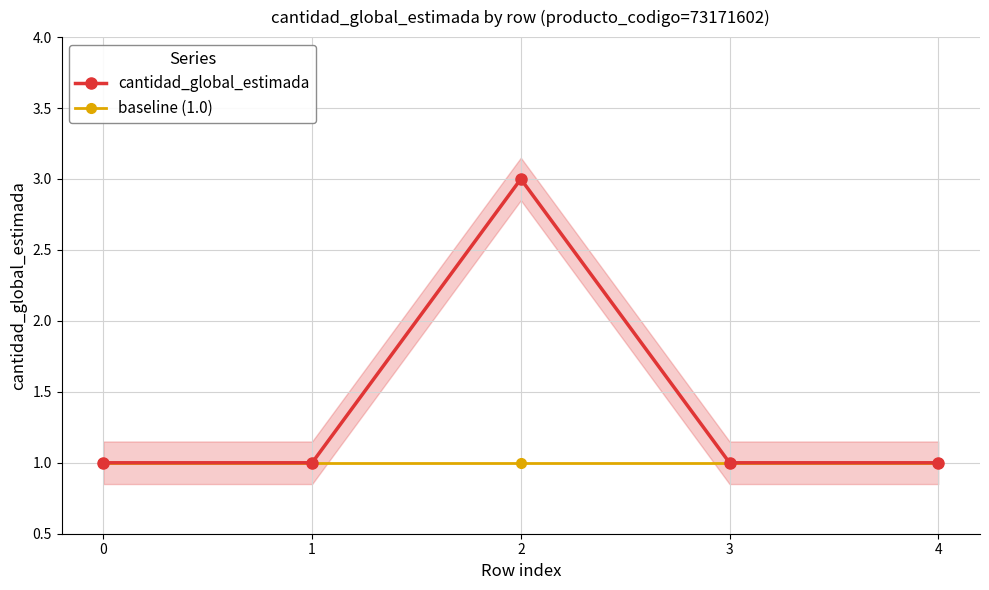

Count the number of data series in this chart.

2